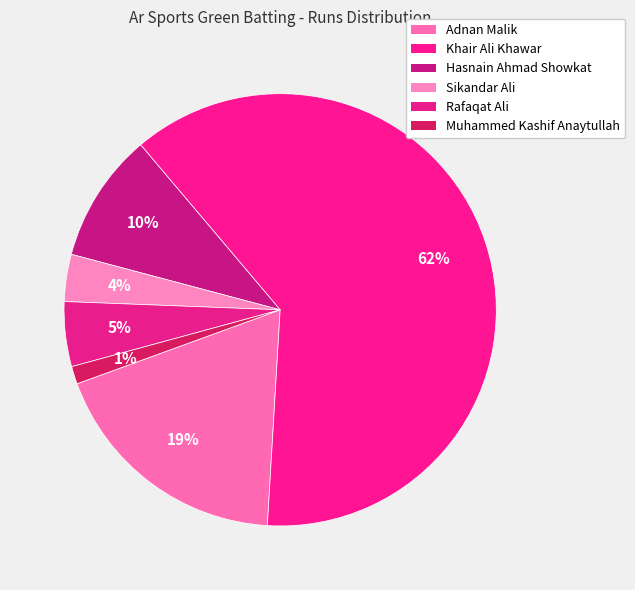

What is the ratio of the value at Hasnain Ahmad Showkat to the value at Muhammed Kashif Anaytullah?

7.3